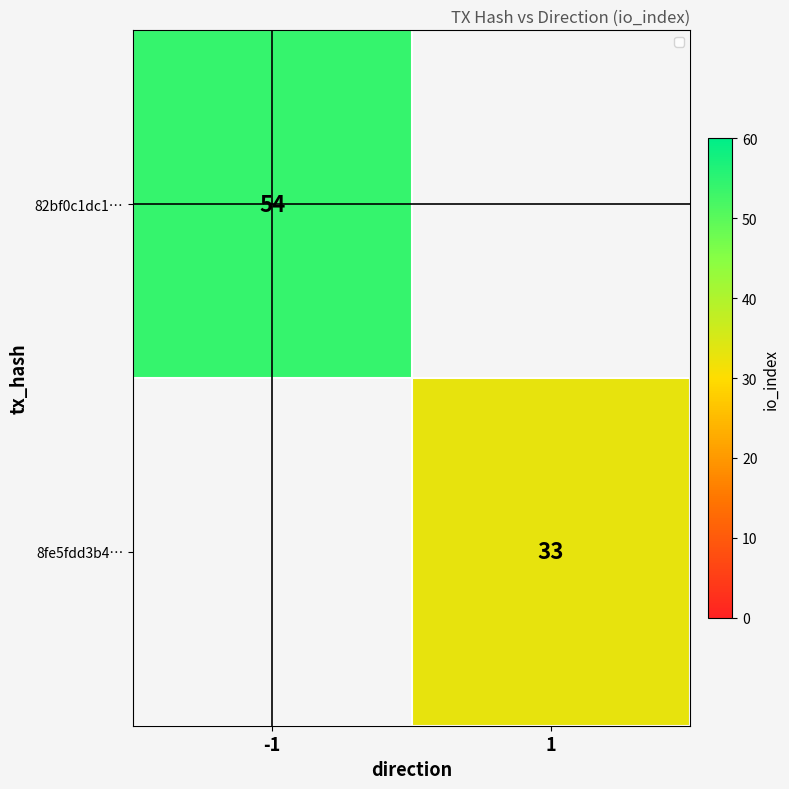

The value of 82bf0c1dc1… at -1 is 95. True or false?

False